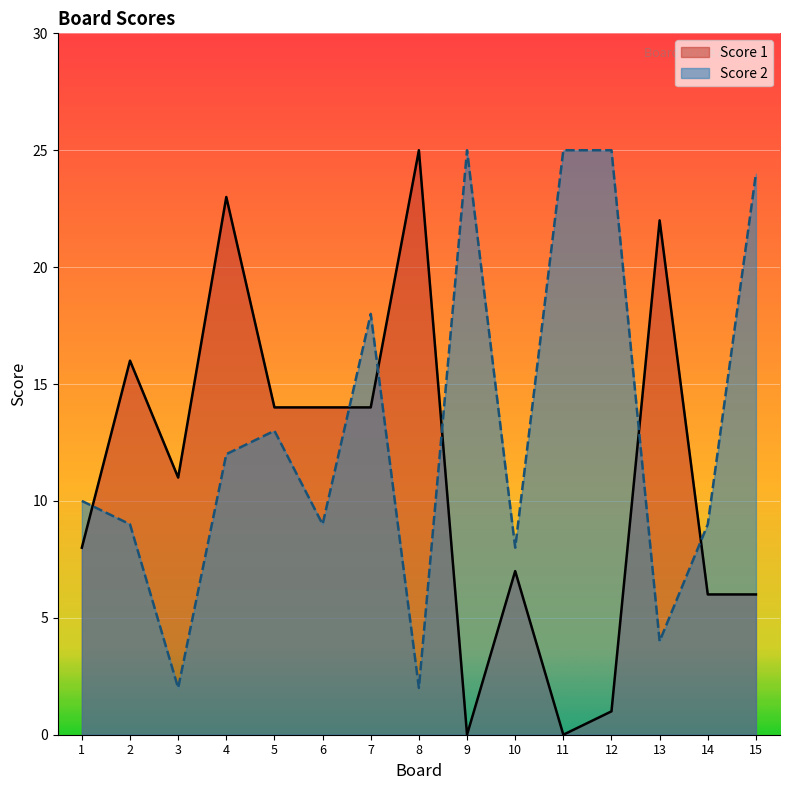

Reading left to right, what are all the values shown in this chart?

Score 1: 8	16	11	23	14	14	14	25	0	7	0	1	22	6	6
Score 2: 10	9	2	12	13	9	18	2	25	8	25	25	4	9	24